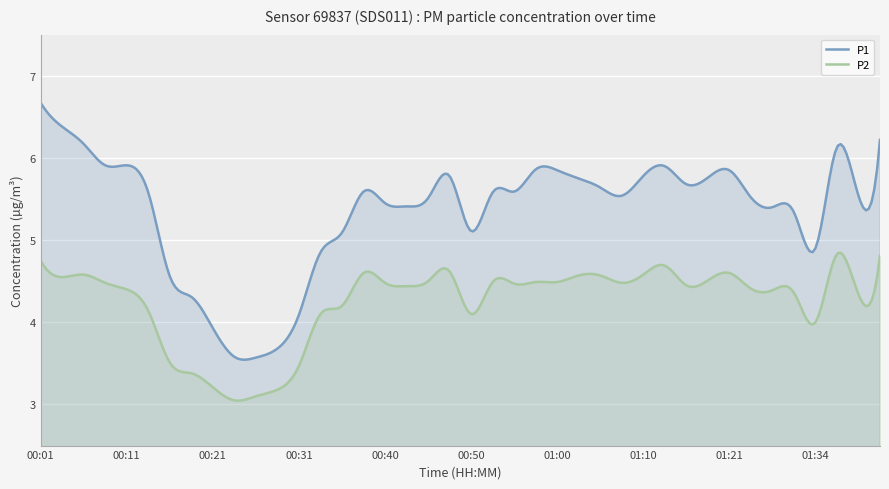

The P2 series shows 8.4 at 01:41. True or false?

False